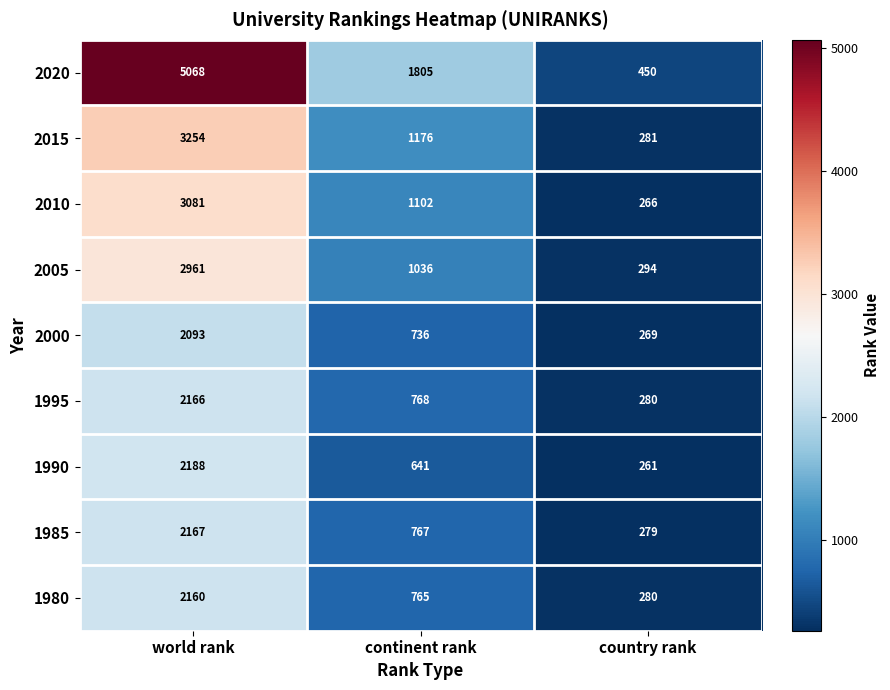

Is it true that 2000 equals 1103 at continent rank?

False